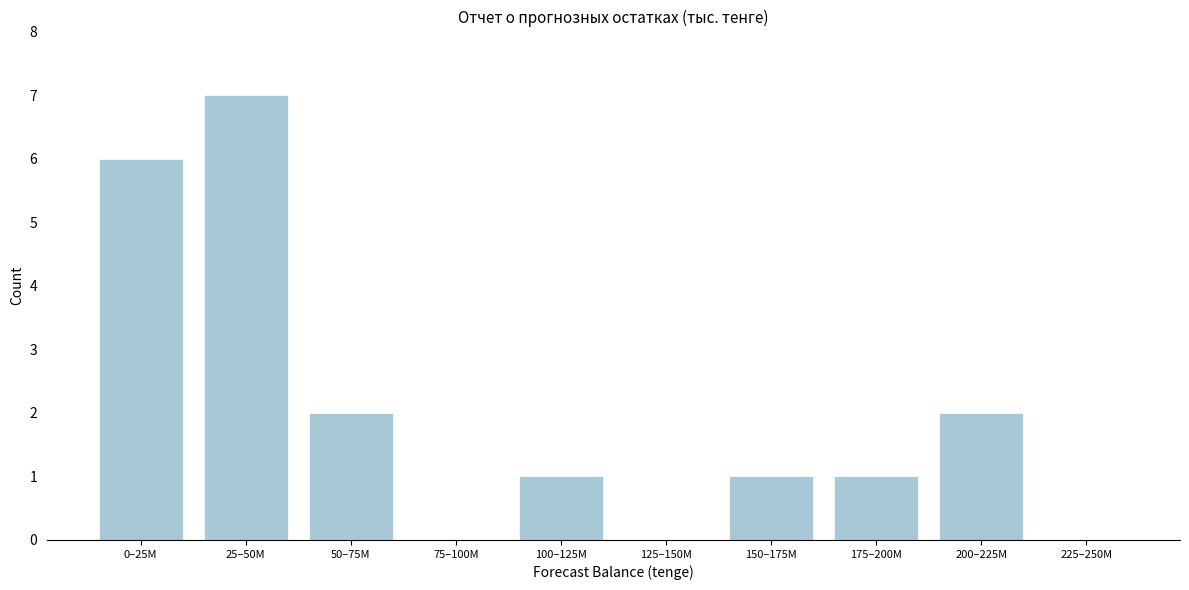

Reading left to right, extract all data points from this chart.

0–25M=6	25–50M=7	50–75M=2	75–100M=0	100–125M=1	125–150M=0	150–175M=1	175–200M=1	200–225M=2	225–250M=0